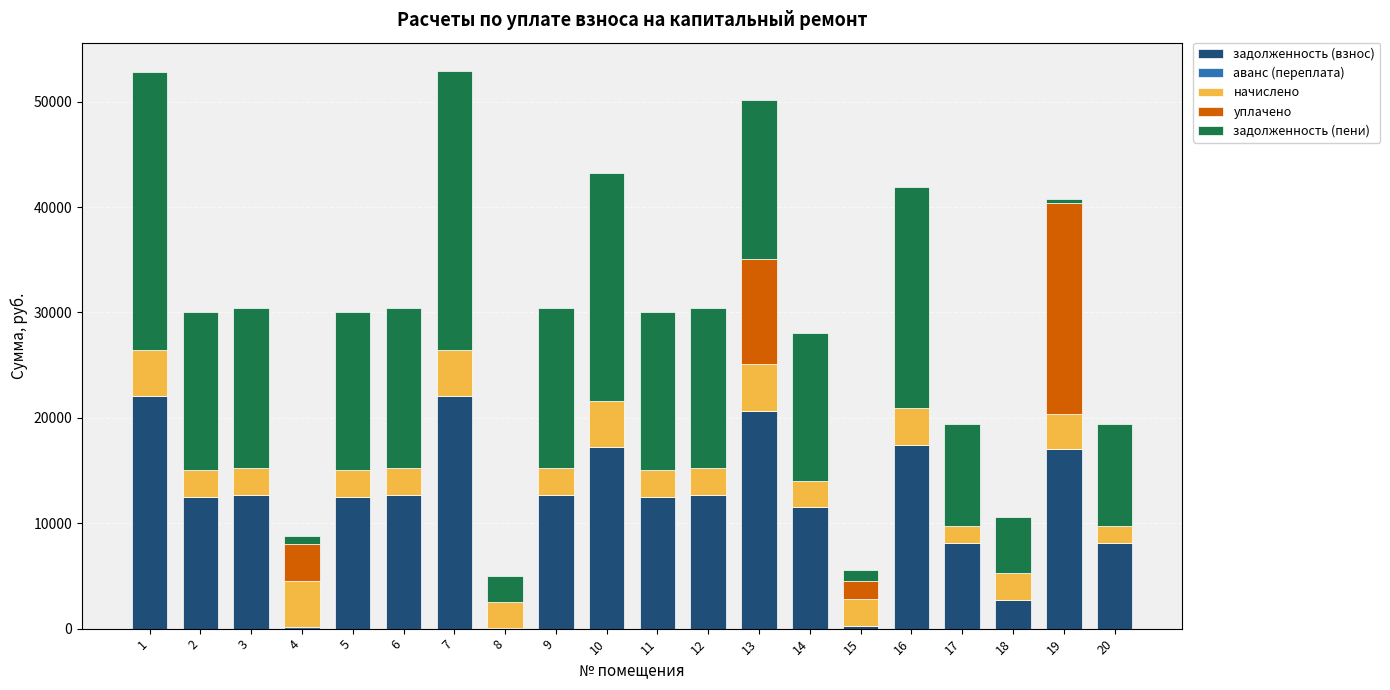

What is the highest value of the задолженность (взнос) series?

22084.8